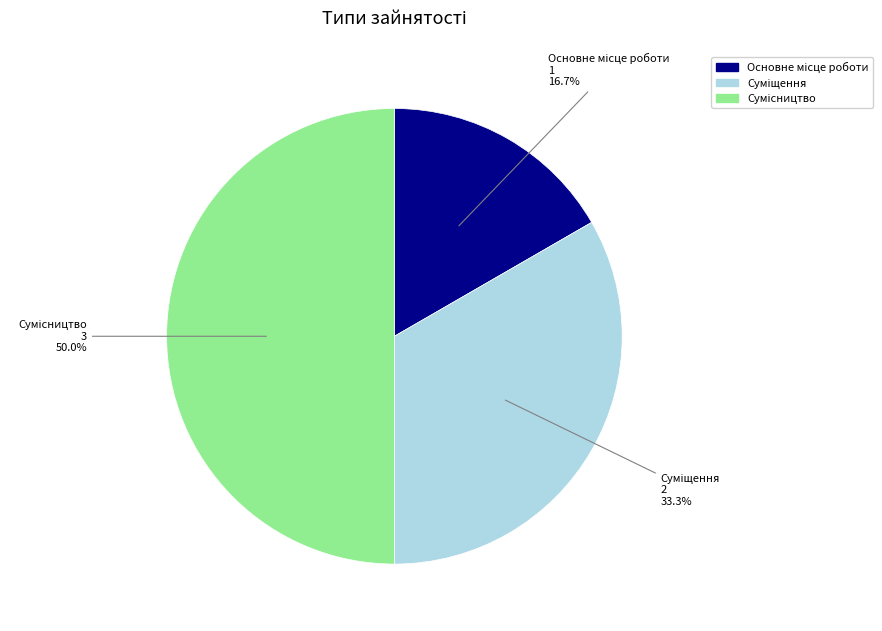

Approximately how many times larger is the value at Основне місце роботи compared to Суміщення?

0.5